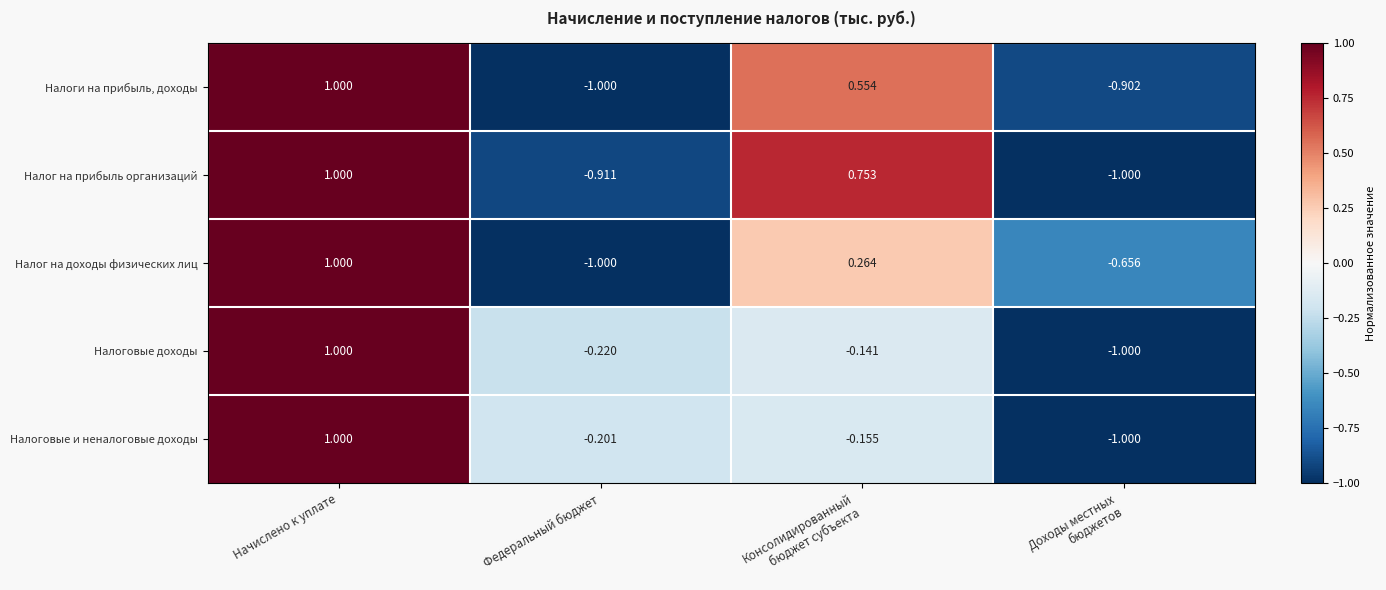

How many distinct data groups are displayed?

5